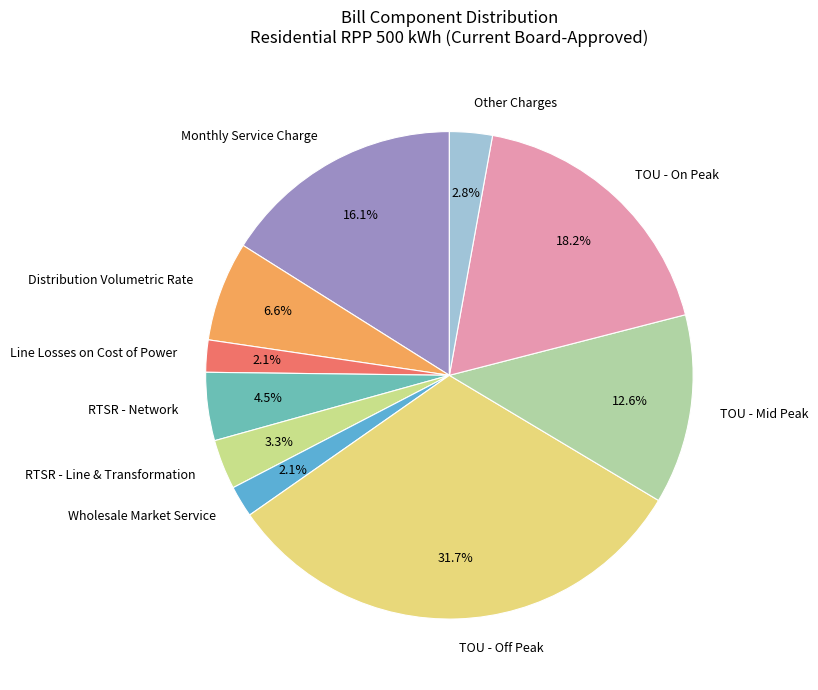

What is the total percentage of Distribution Volumetric Rate and TOU - Off Peak?

38.3%